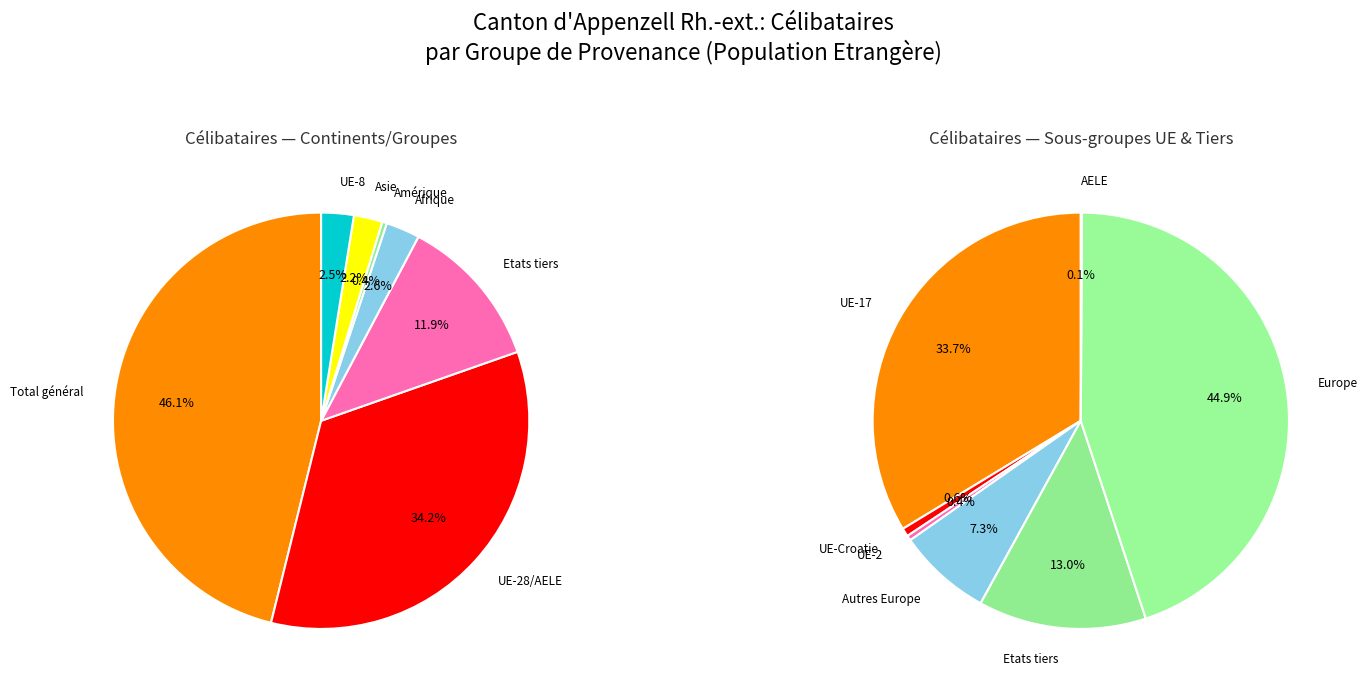

Combined, do Océanie and UE-28/AELE account for over 50%?

No